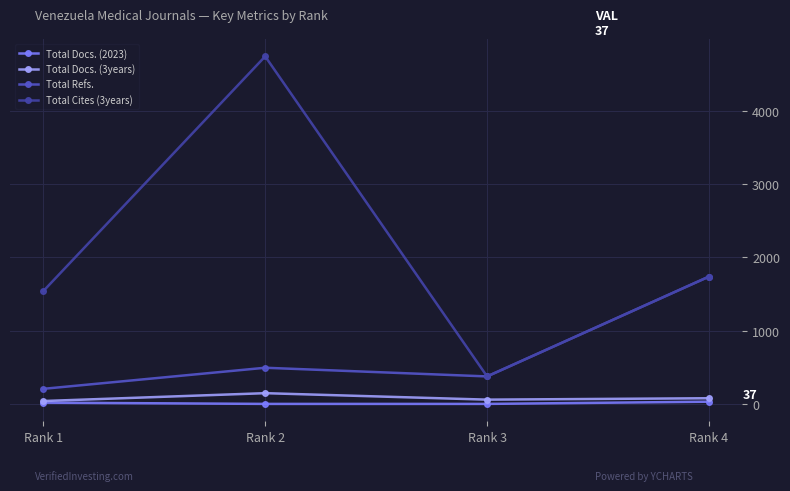

Where is the first local minimum for Total Refs.?

Rank 3